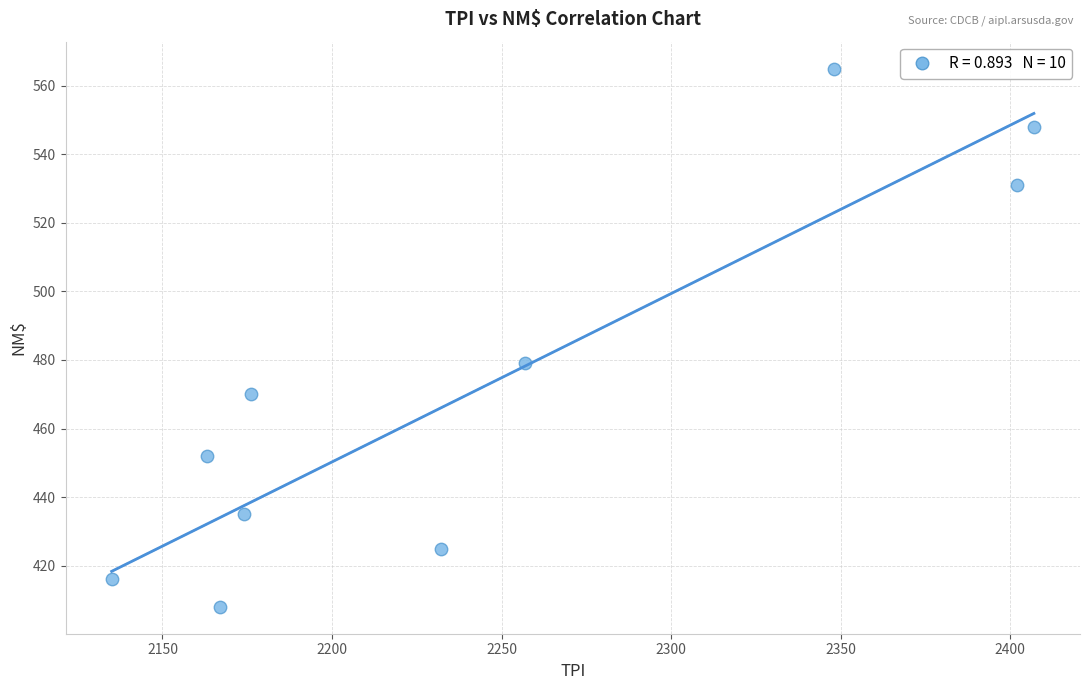

What Y value in the scatter plot is closest to 486?

479